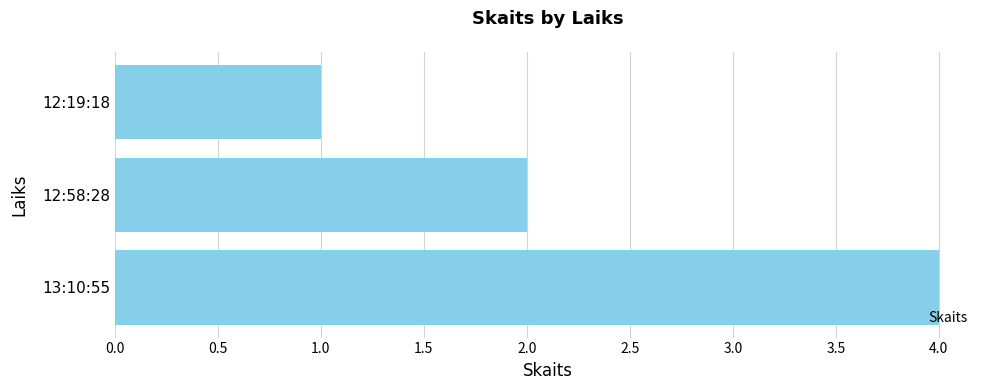

True or false: the data shows 2 at 12:19:18.

False